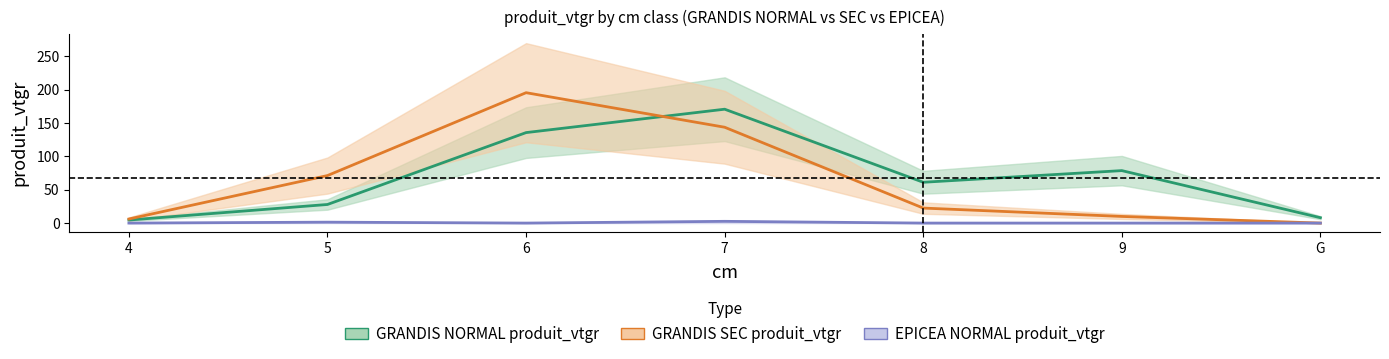

Between which two adjacent categories do GRANDIS SEC produit_vtgr and GRANDIS NORMAL produit_vtgr first intersect?

6 and 7